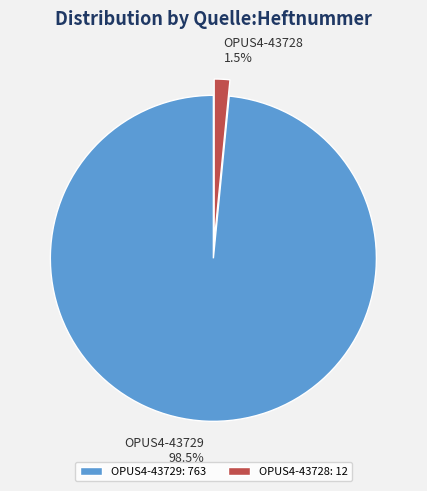

To the nearest percent, what is the average slice percentage?

50%